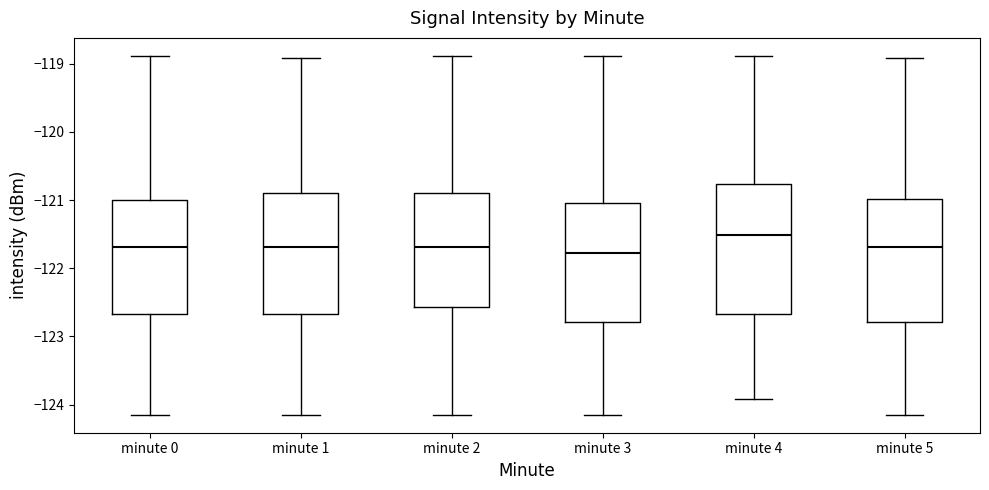

Where does the median line of the box for minute 2 sit on the y-axis? The values are not printed on the chart, so give them approximately, as read against the axis.

-121.7